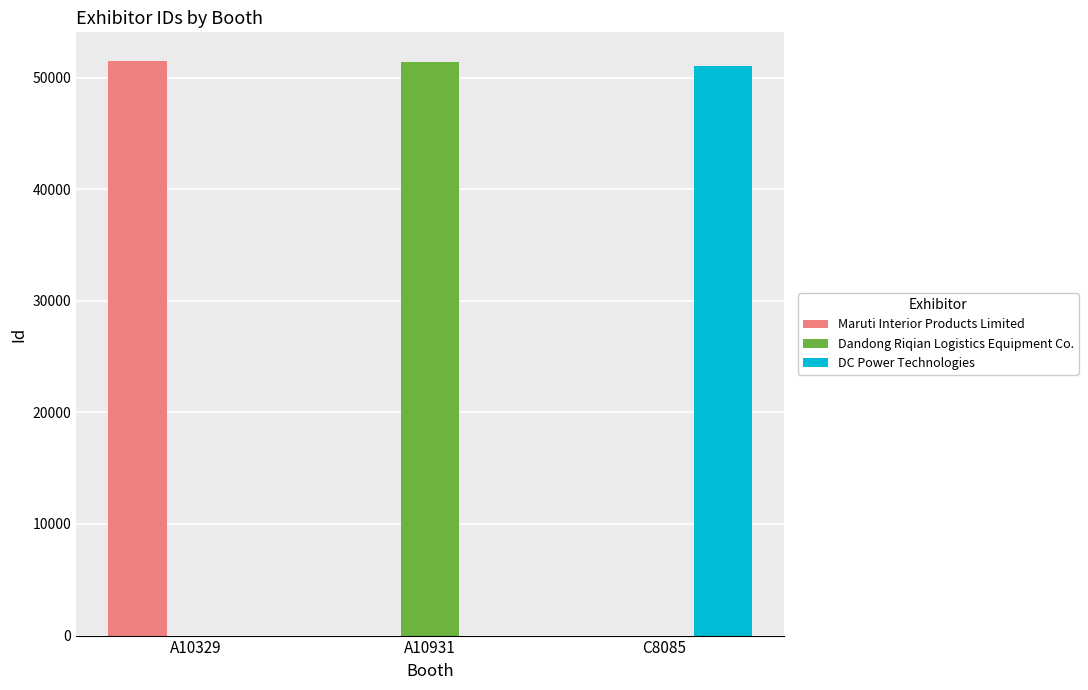

What is the total value across all series at A10931?

51423